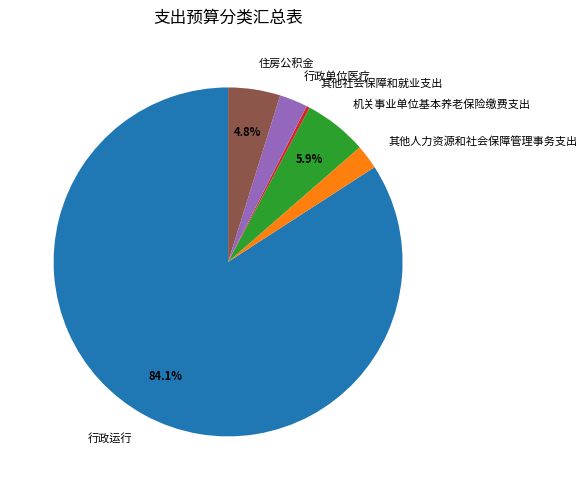

How much of the chart is everything except 机关事业单位基本养老保险缴费支出?

94.1%